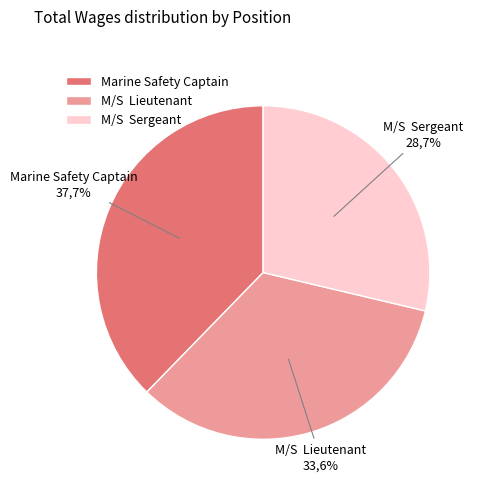

What is the change in value from Marine Safety Captain to M/S  Lieutenant?

-10971